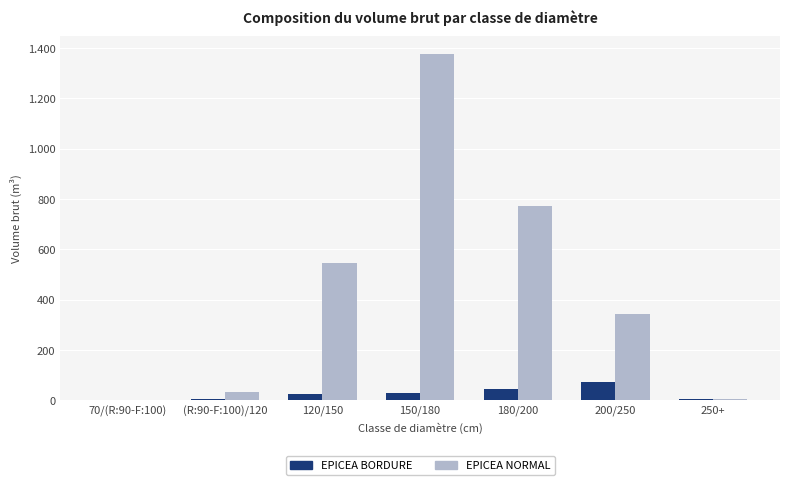

What is the maximum value shown in the chart?

1377.9